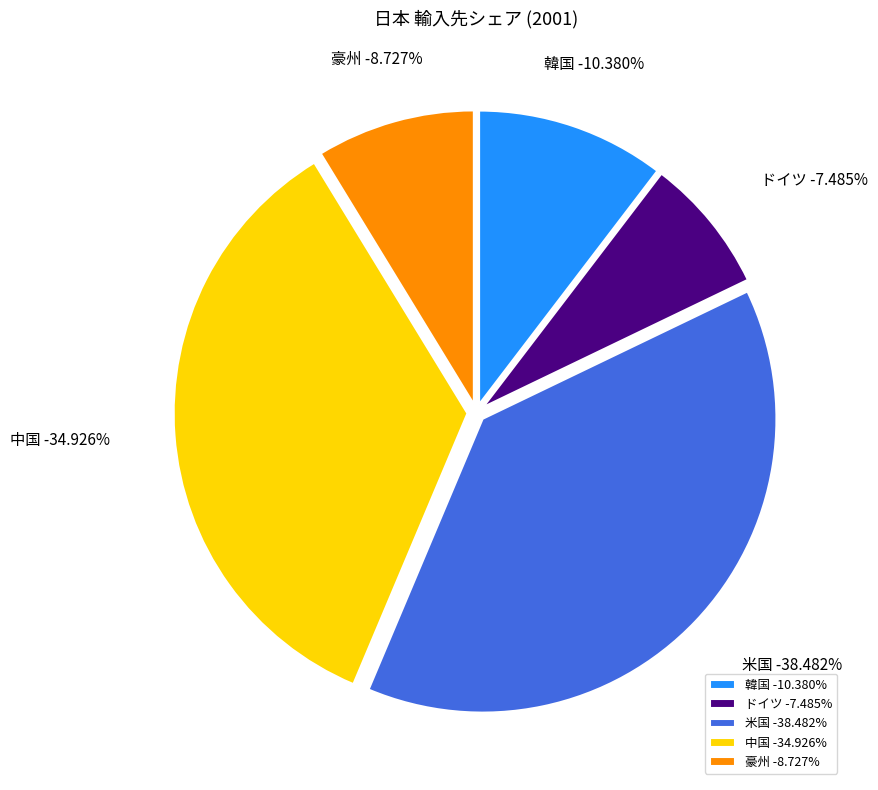

The 米国 slice represents 44% of the pie. True or false?

False